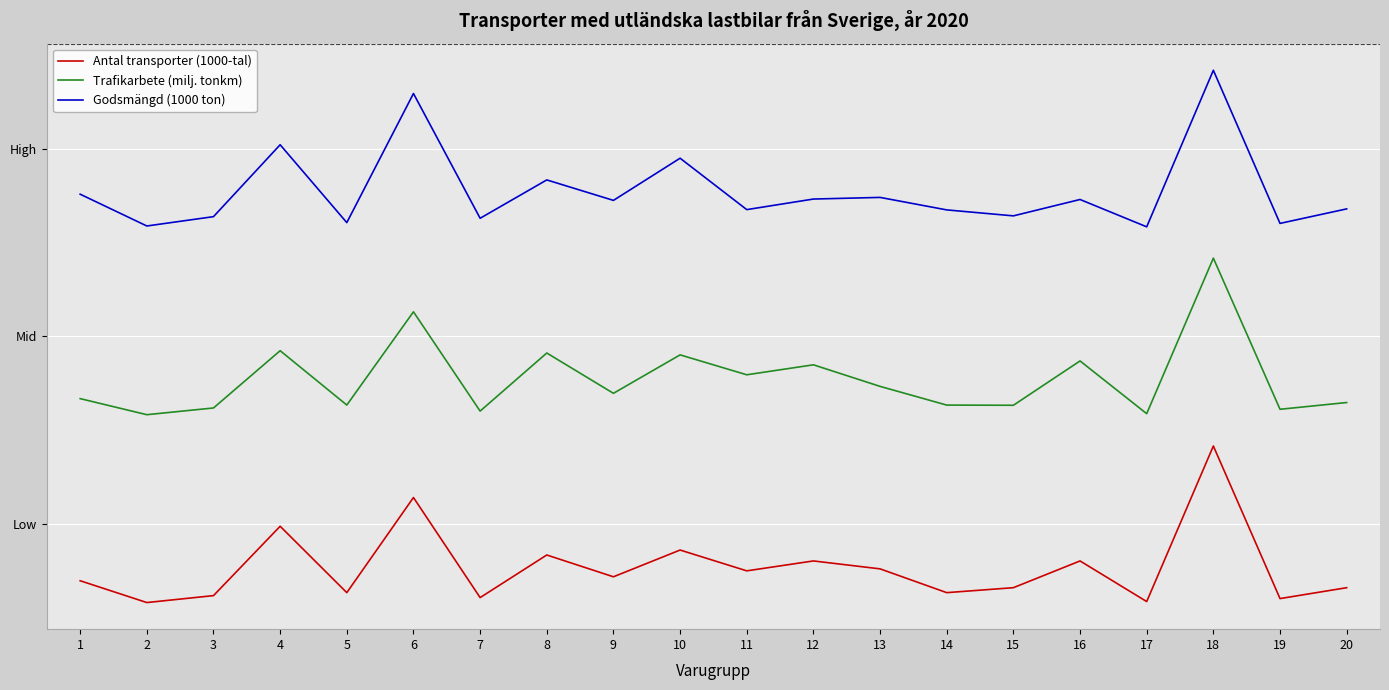

Does the chart have visible grid lines?

Yes